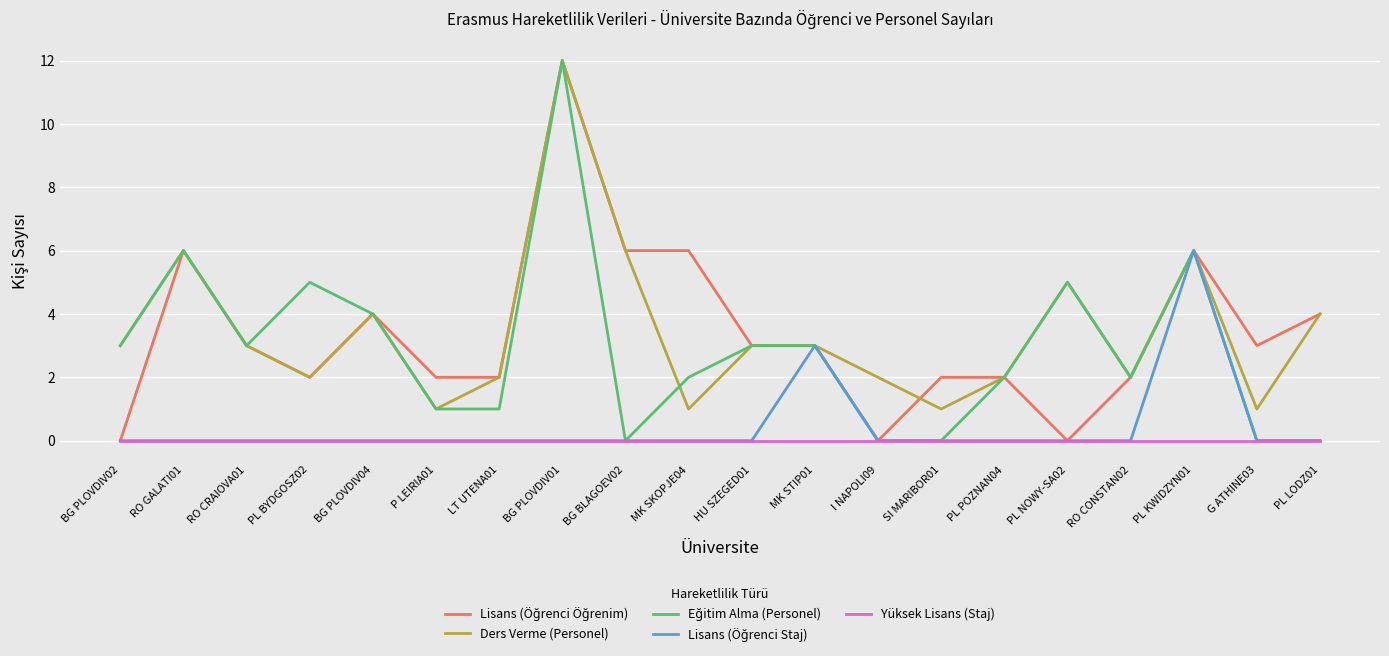

What is the maximum value shown in the chart?

12